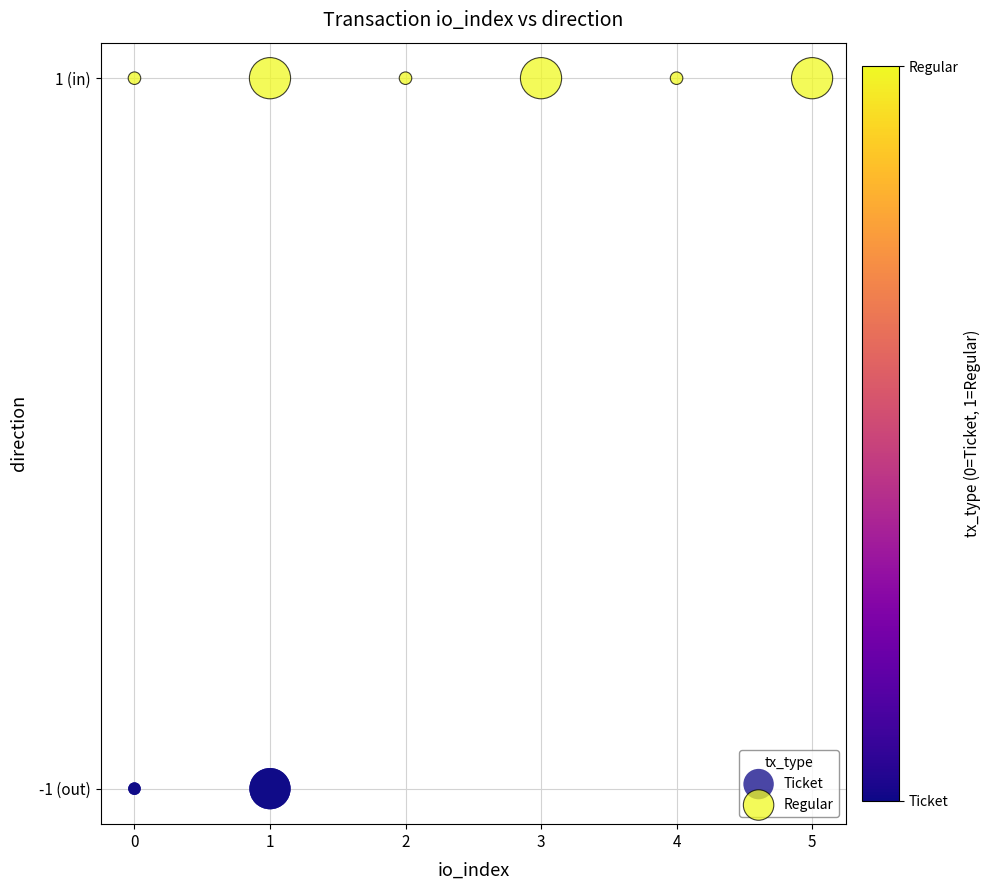

What are all the series names shown in the legend?

Ticket, Regular